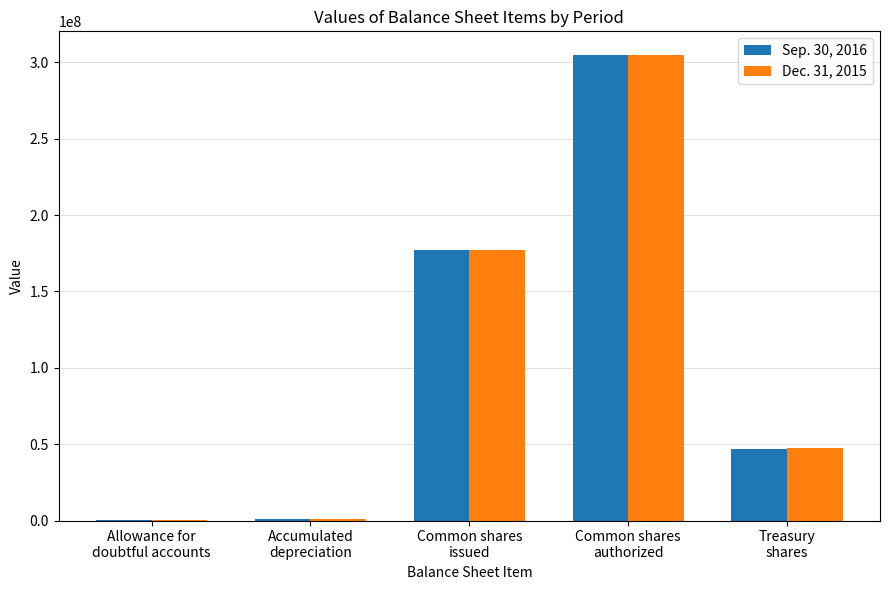

At which label does Dec. 31, 2015 first exceed 47703000?

Common shares
issued